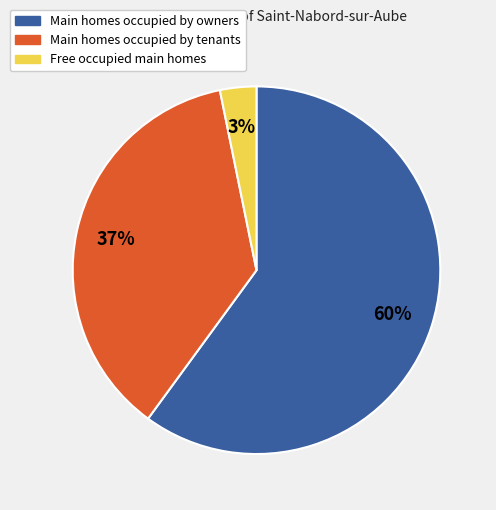

How many segments does this pie chart have?

3